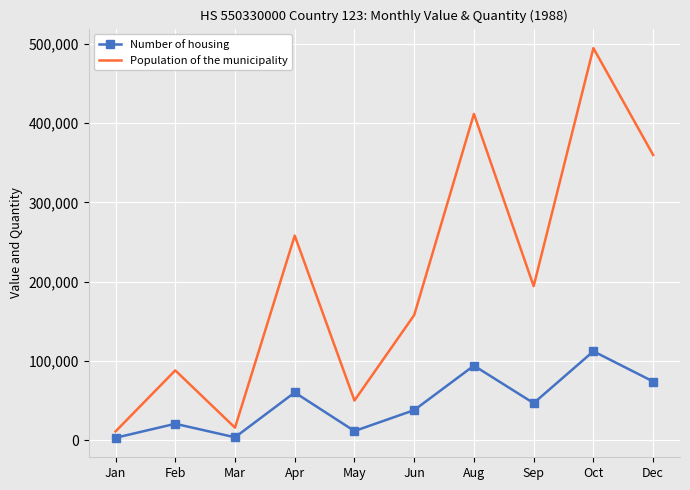

What is the smallest value displayed?

2985